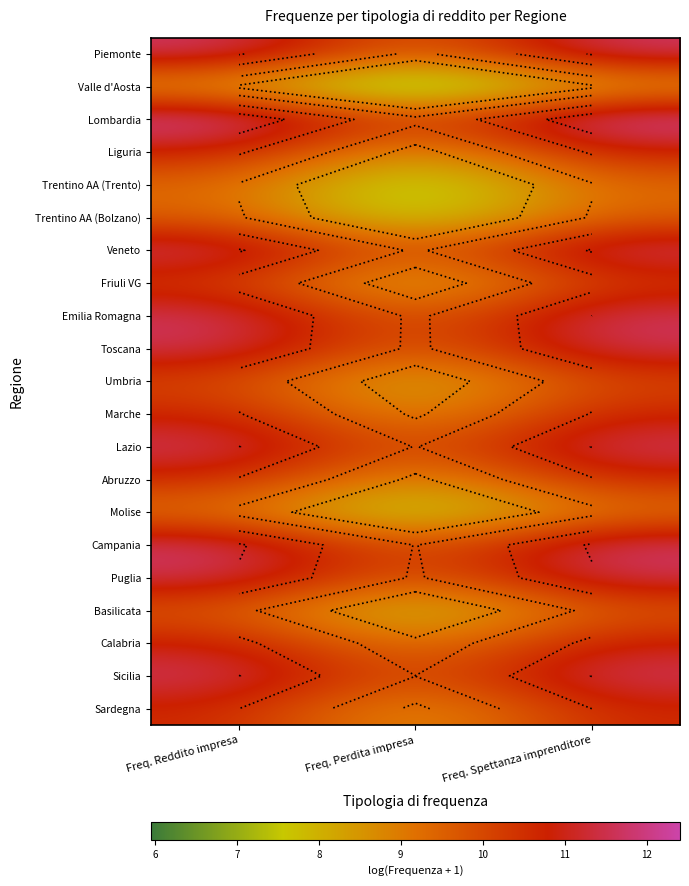

At which category is the sum across all series the highest?

Freq. Spettanza imprenditore